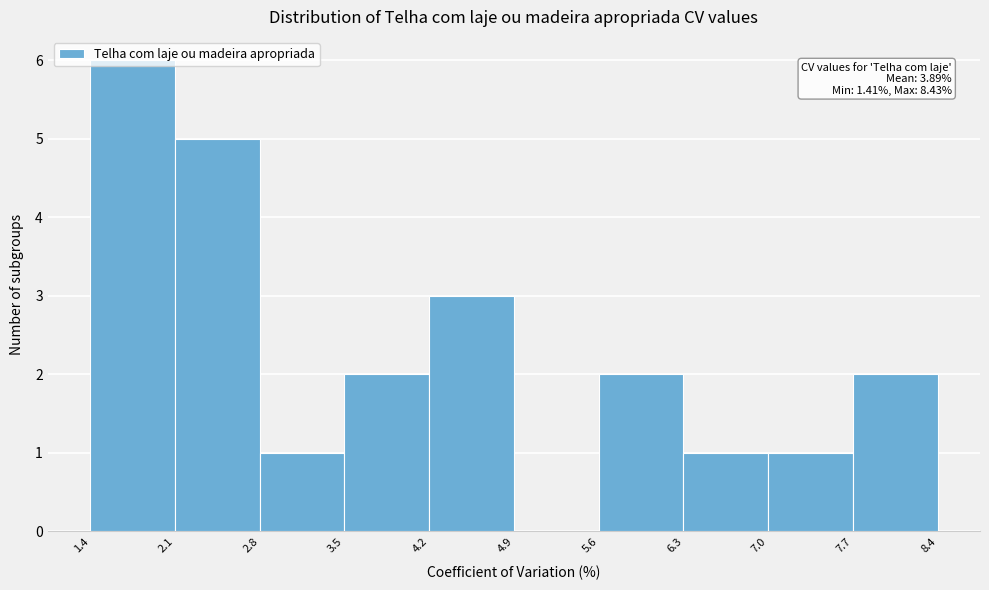

Which range on the x-axis has the tallest bar?

1.4 to 2.1